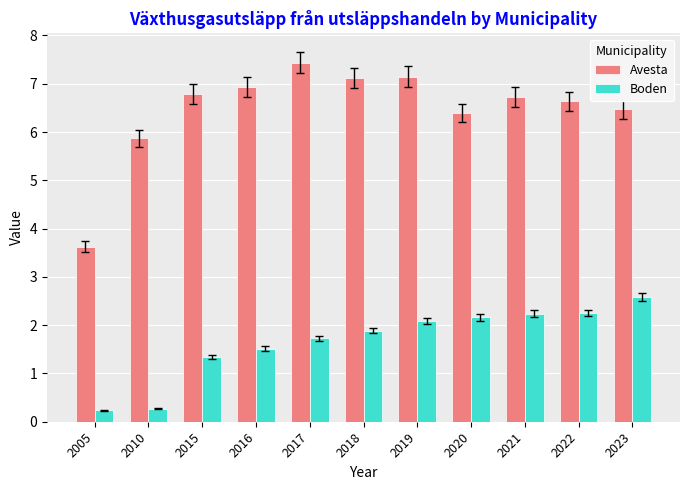

At 2023, list the series in order from smallest to largest.

Boden, Avesta